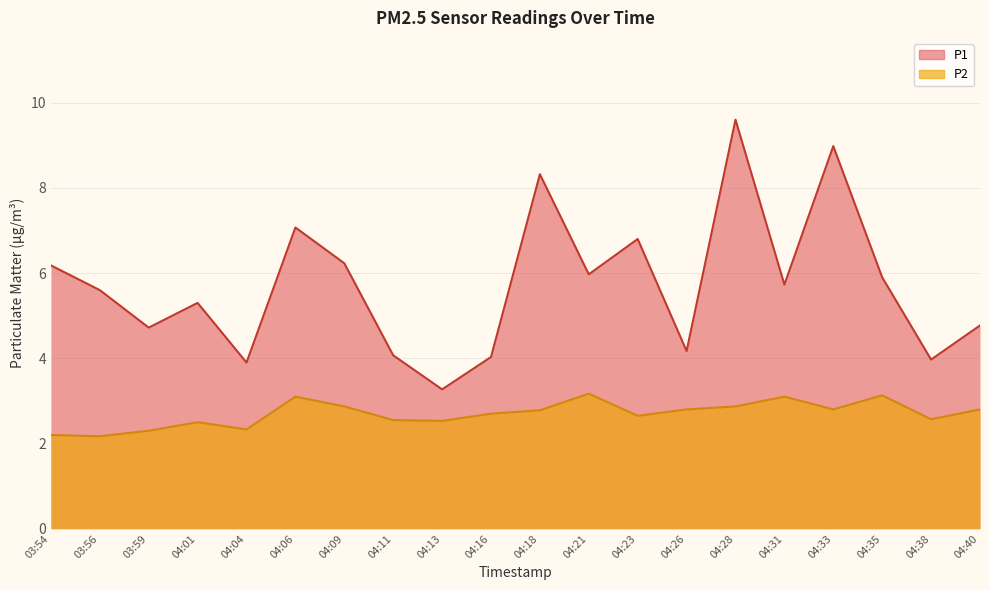

What is the lowest value of the P1 series?

3.3